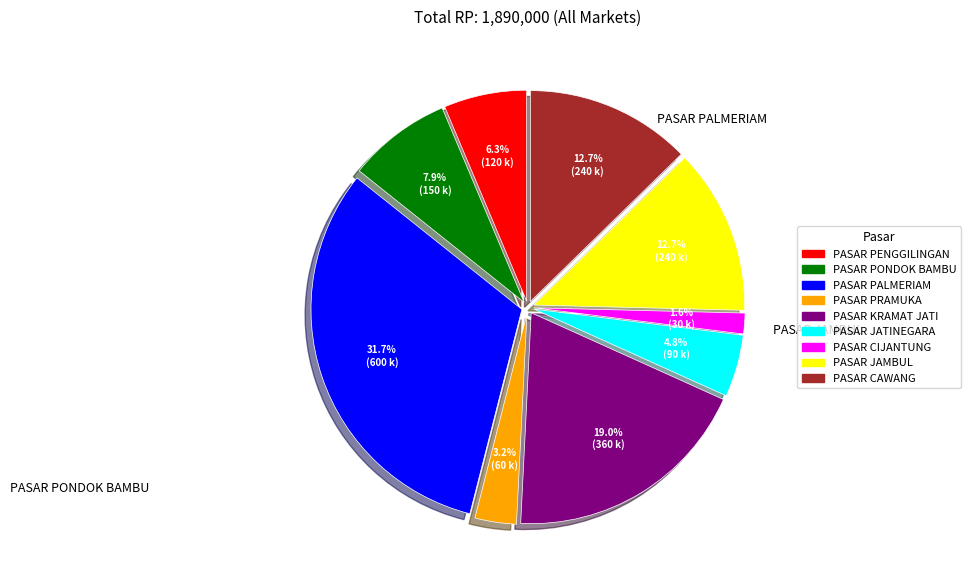

What percentage is the PASAR JAMBUL slice, to the nearest percent?

13%